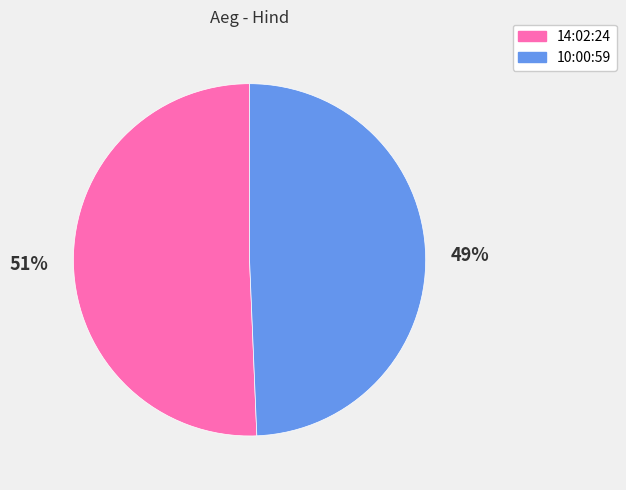

Which has a higher value, 10:00:59 or 14:02:24?

14:02:24